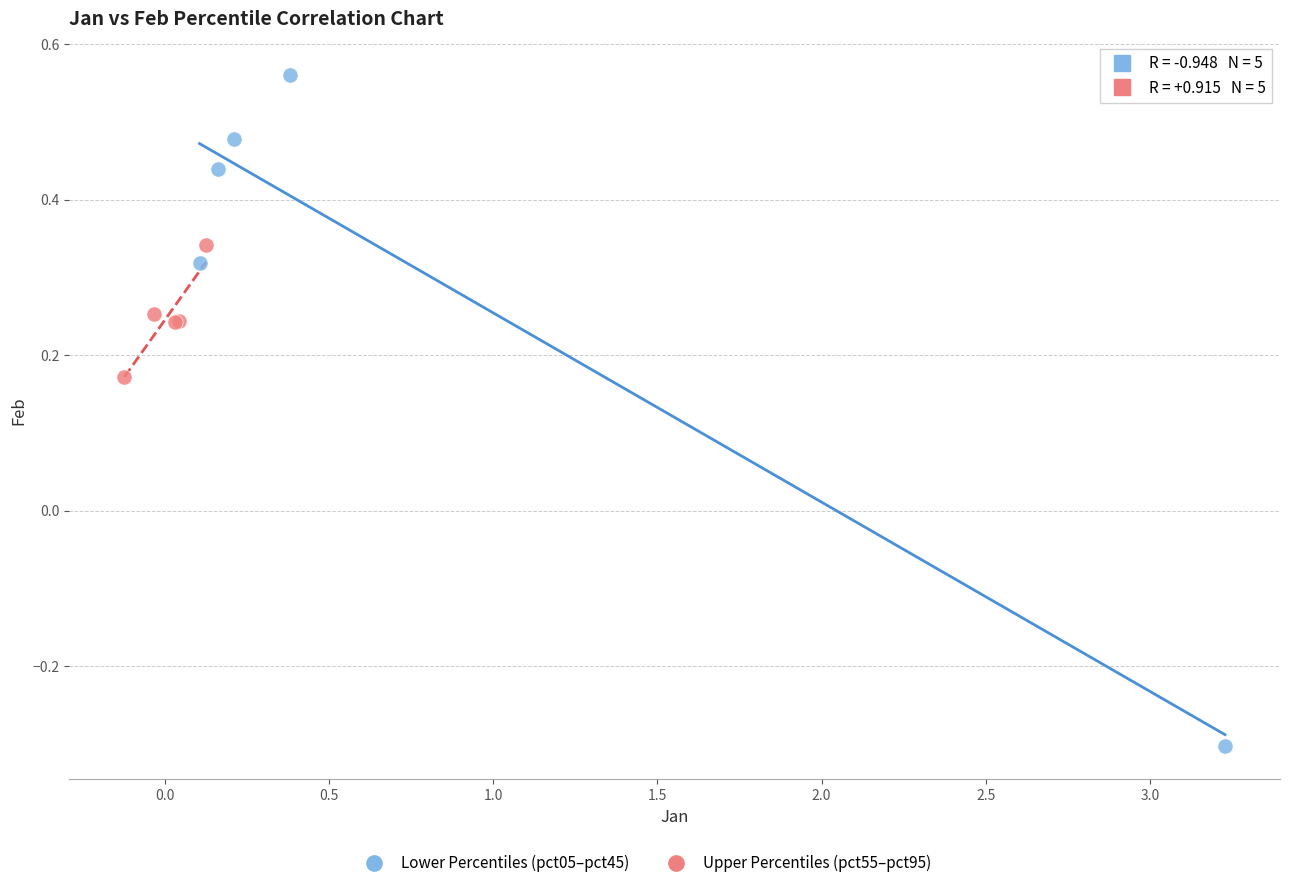

Which series contains the highest Y value?

Lower Percentiles (pct05–pct45)